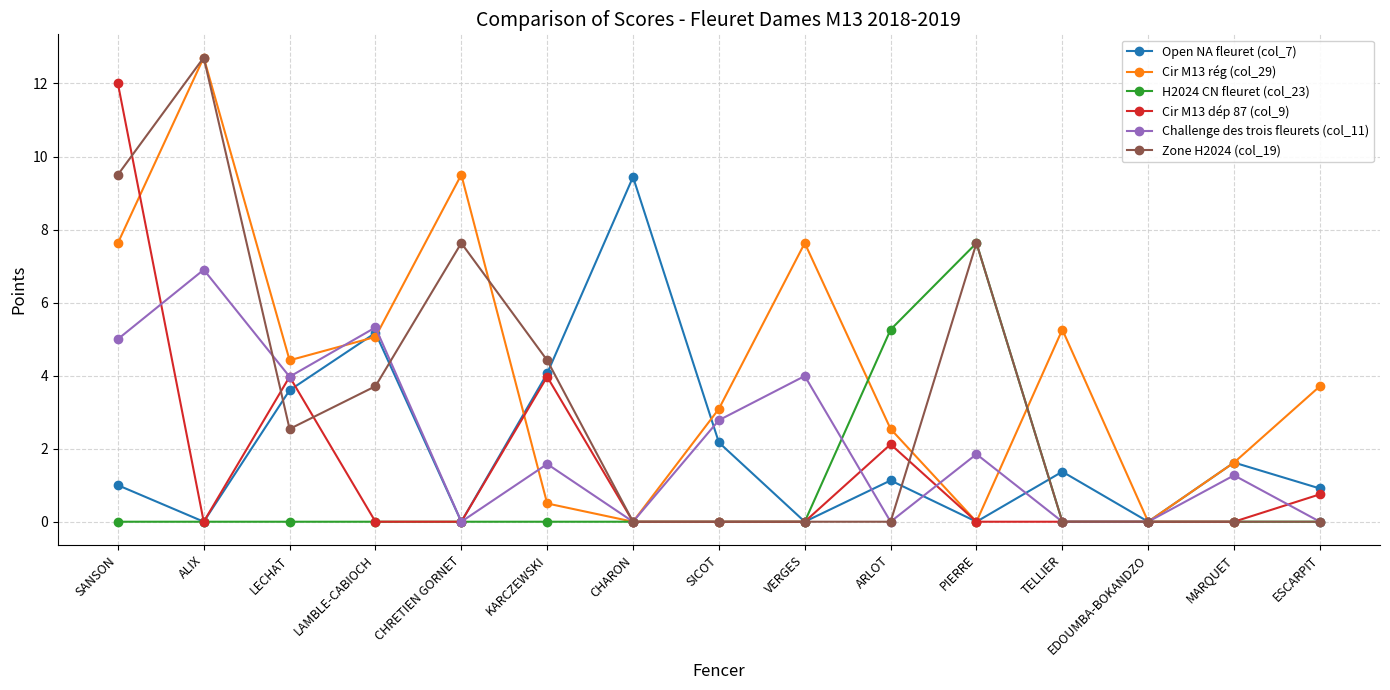

What is the spread (max minus min) of values at PIERRE?

7.6